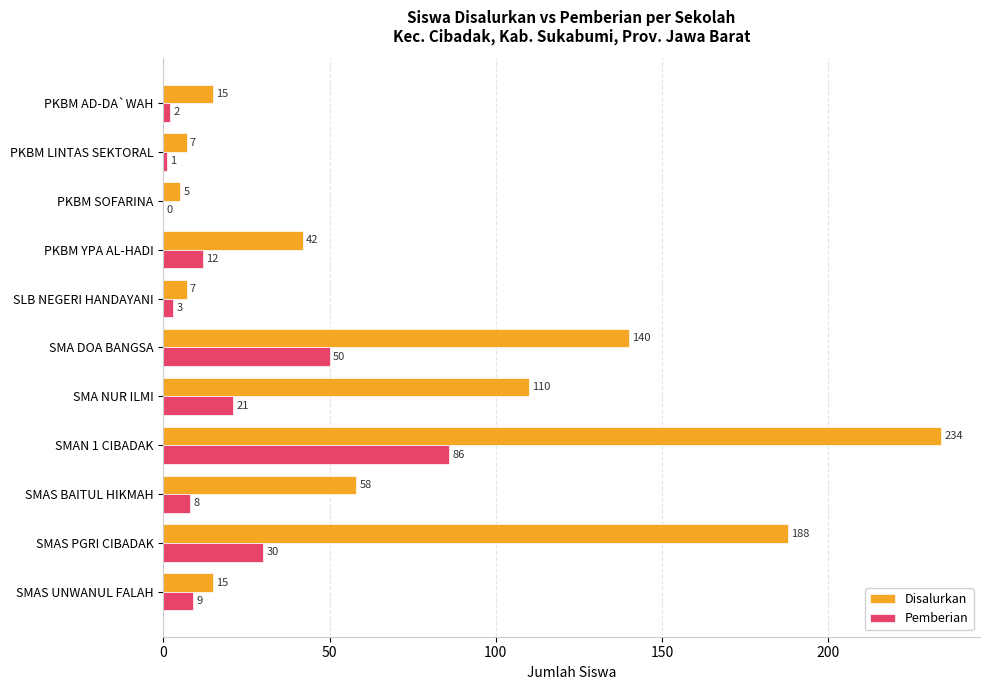

How many series are shown in this chart?

2